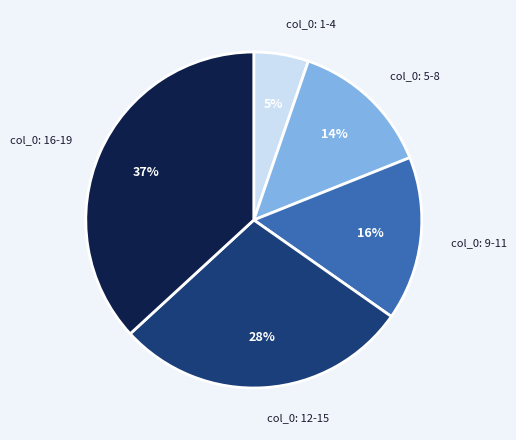

What is the ratio of the value at col_0: 5-8 to the value at col_0: 12-15?

0.5